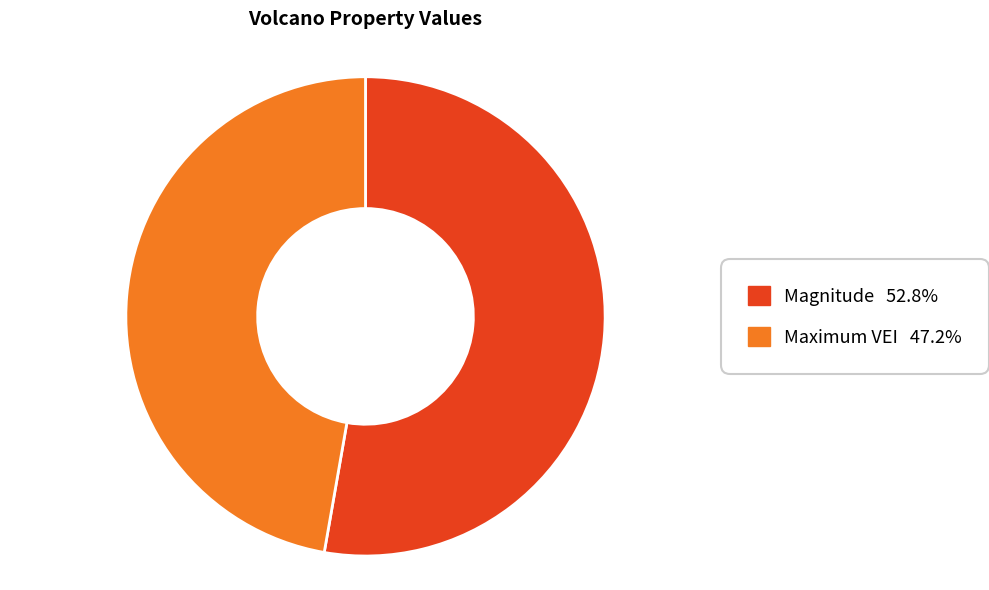

How many segments does this pie chart have?

2